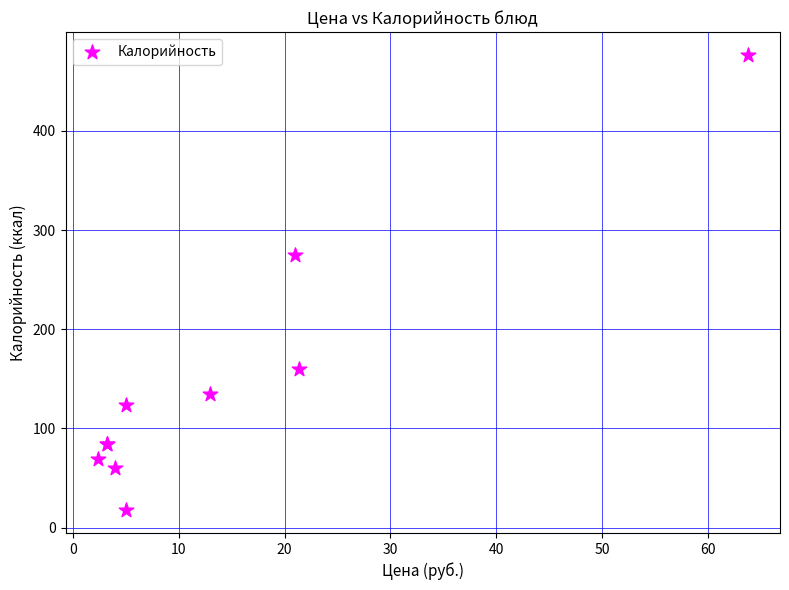

What Y value in the scatter plot is closest to 247?

275.0